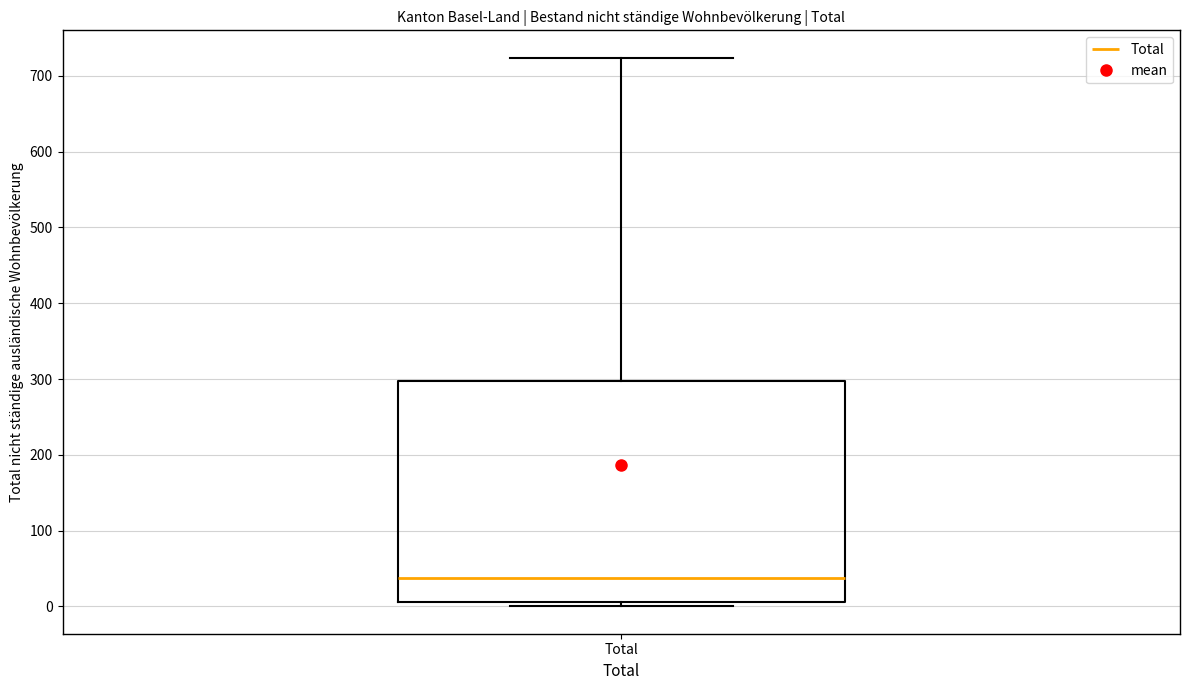

Read this box plot against the y-axis: the position of the median line, the range covered by the box, and the ends of both whiskers. The values are not printed on the chart, so give them approximately, as read against the axis.

median 40, box 10 to 300, whiskers 0 to 720